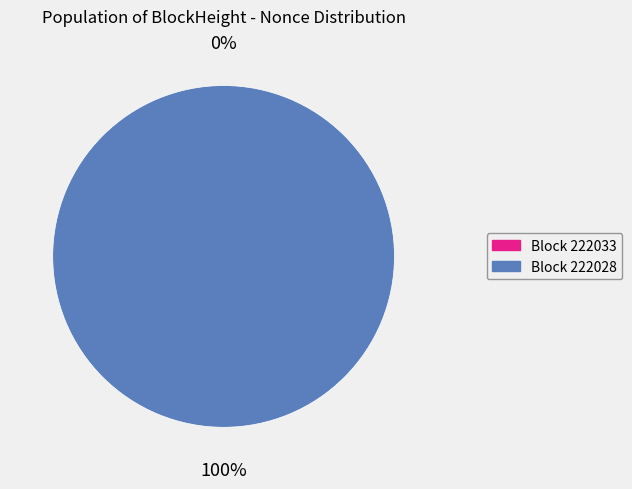

Does 222028 account for over 50% of the chart?

Yes